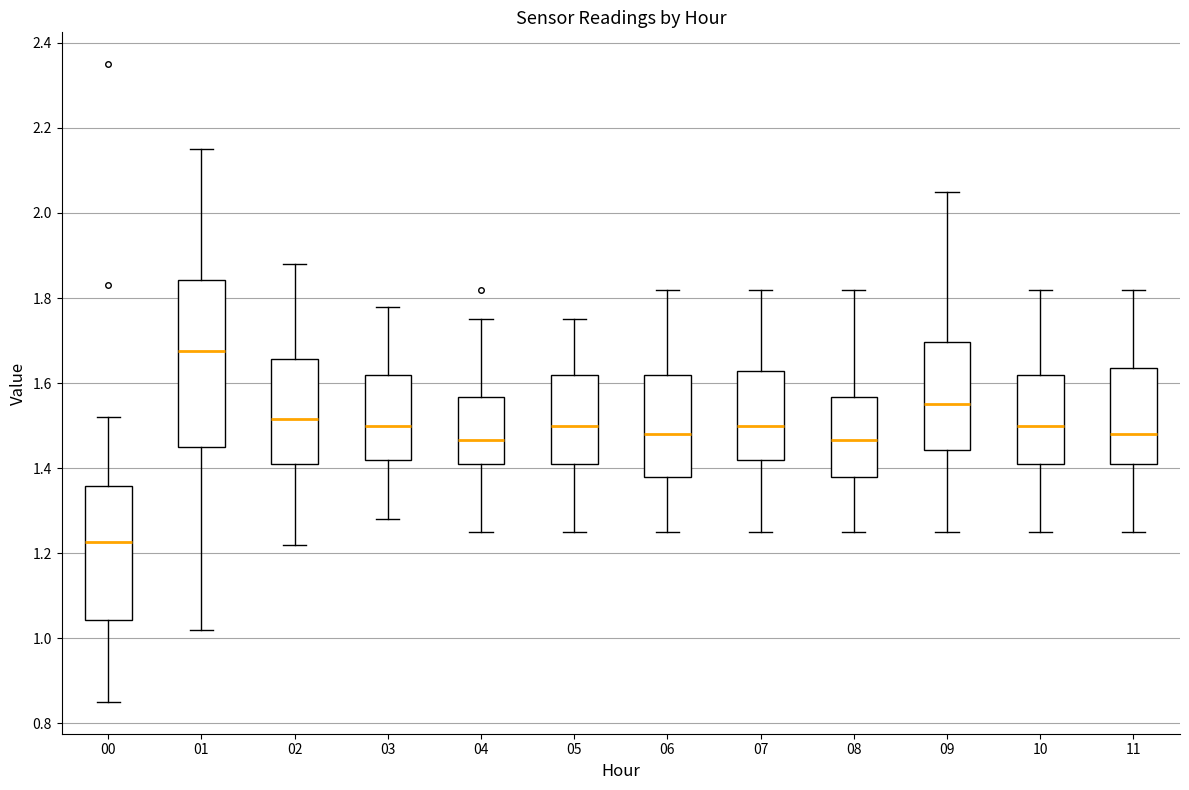

Which box has the lowest median line?

00